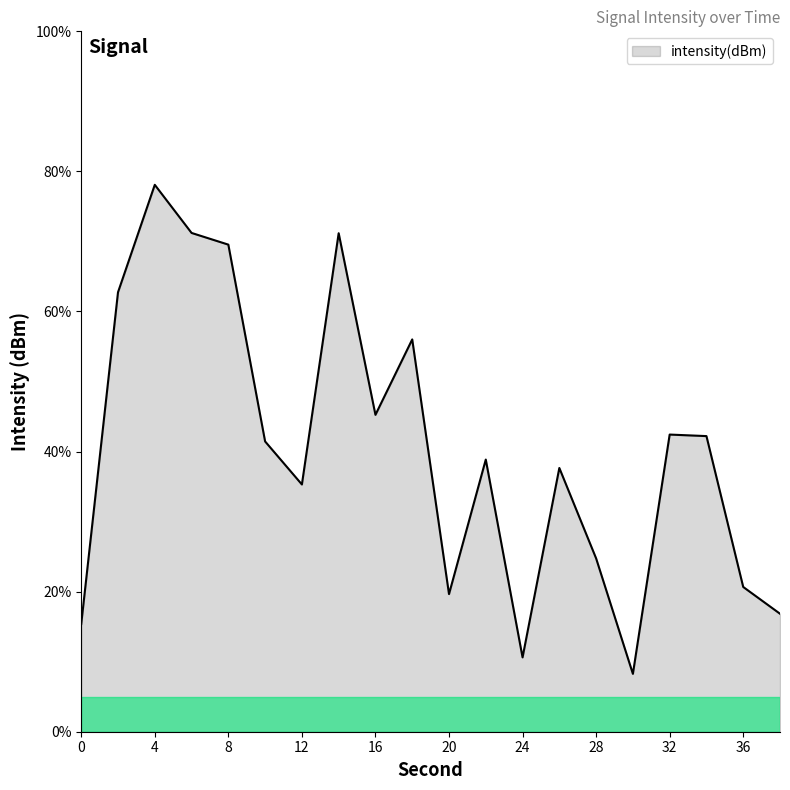

What is the smallest value displayed?

8.3